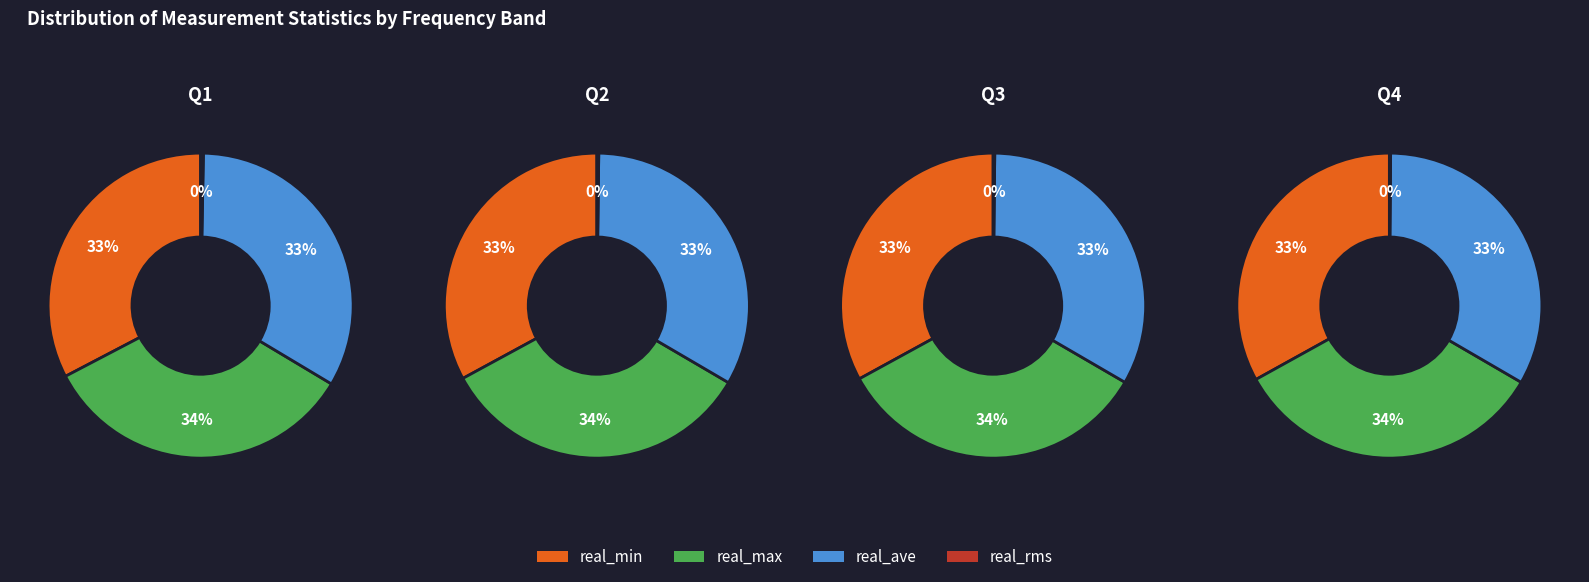

What portion of the pie excludes 1862.0?

97.0%